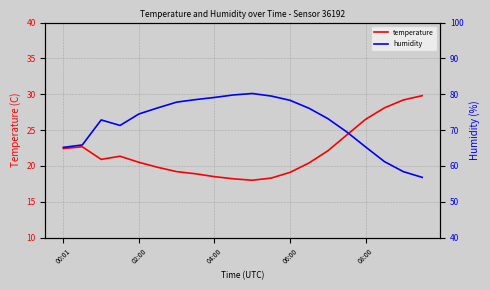

Does the chart display data point markers on the line(s)?

No